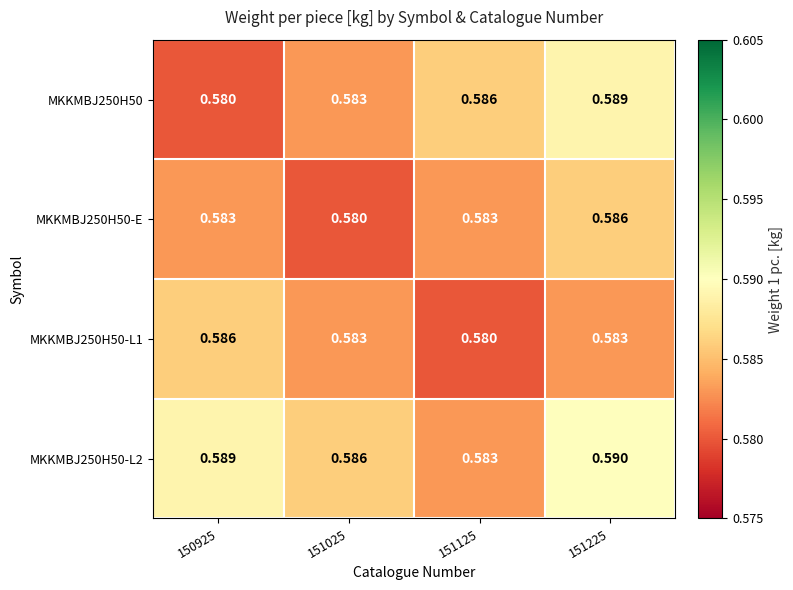

What is the minimum value shown in the chart?

0.6